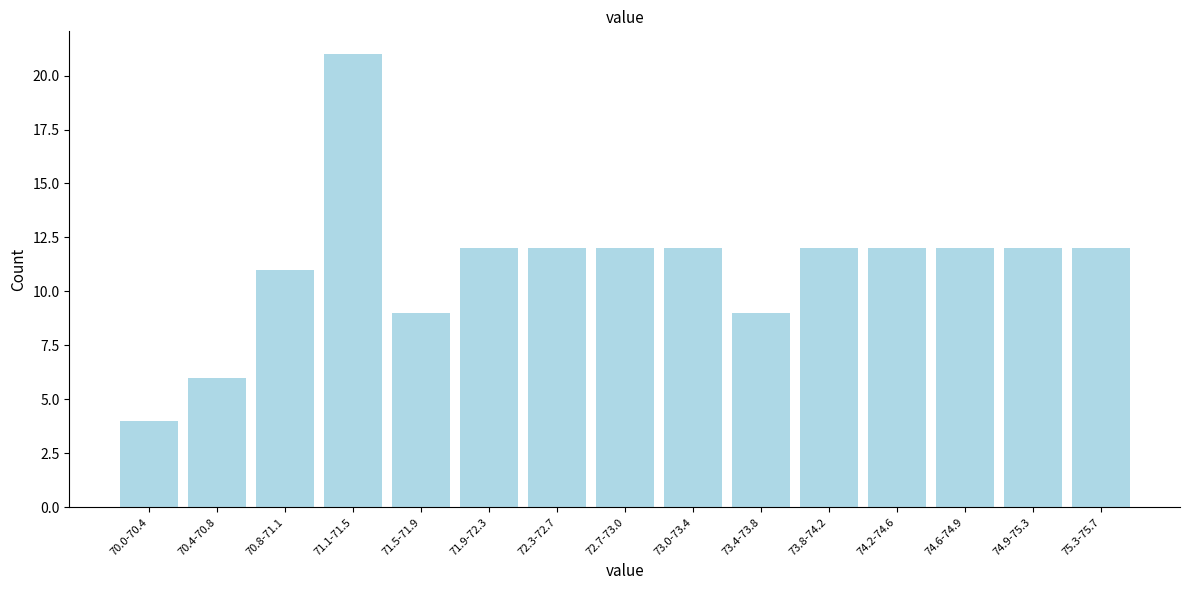

Reading left to right, list all the values displayed in this chart.

4	6	11	21	9	12	12	12	12	9	12	12	12	12	12